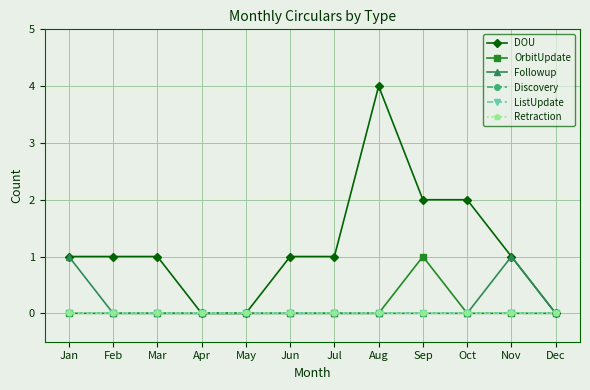

Reading left to right, extract all data points from this chart.

DOU: Jan=1	Feb=1	Mar=1	Apr=0	May=0	Jun=1	Jul=1	Aug=4	Sep=2	Oct=2	Nov=1	Dec=0
OrbitUpdate: Jan=0	Feb=0	Mar=0	Apr=0	May=0	Jun=0	Jul=0	Aug=0	Sep=1	Oct=0	Nov=0	Dec=0
Followup: Jan=1	Feb=0	Mar=0	Apr=0	May=0	Jun=0	Jul=0	Aug=0	Sep=0	Oct=0	Nov=1	Dec=0
Discovery: Jan=0	Feb=0	Mar=0	Apr=0	May=0	Jun=0	Jul=0	Aug=0	Sep=0	Oct=0	Nov=0	Dec=0
ListUpdate: Jan=0	Feb=0	Mar=0	Apr=0	May=0	Jun=0	Jul=0	Aug=0	Sep=0	Oct=0	Nov=0	Dec=0
Retraction: Jan=0	Feb=0	Mar=0	Apr=0	May=0	Jun=0	Jul=0	Aug=0	Sep=0	Oct=0	Nov=0	Dec=0